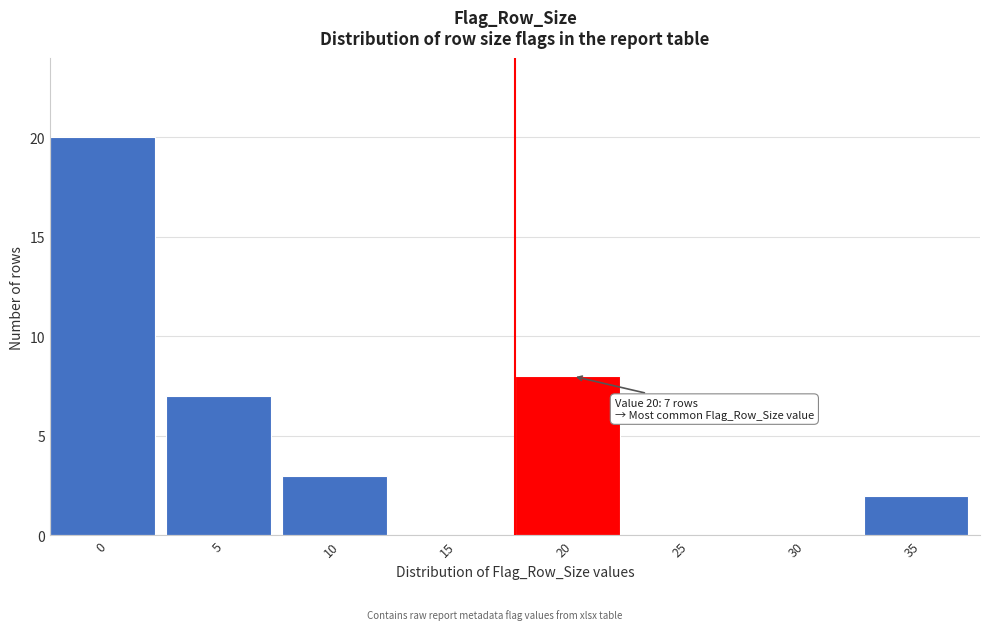

Reading right to left, extract all data points from this chart.

35=2	30=0	25=0	20=8	15=0	10=3	5=7	0=20